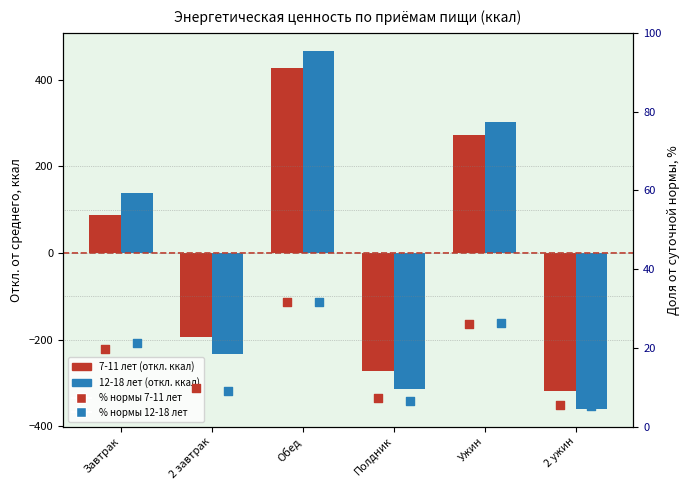

At which category is the sum across all series the highest?

Обед